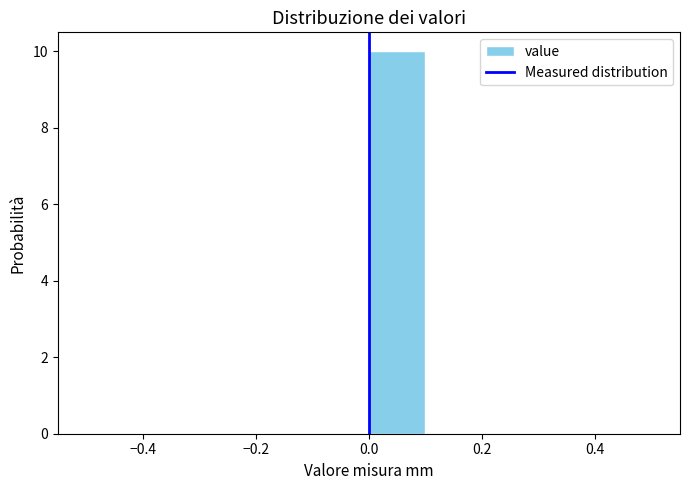

Reading left to right, transcribe this chart: for each bar, give the range it covers on the x-axis and its height. The values are not printed on the chart, so give them approximately, as read against the axis.

-0.5 to -0.4: 0
-0.4 to -0.3: 0
-0.3 to -0.2: 0
-0.2 to -0.1: 0
-0.1 to 0.0: 0
0.0 to 0.1: 10
0.1 to 0.2: 0
0.2 to 0.3: 0
0.3 to 0.4: 0
0.4 to 0.5: 0